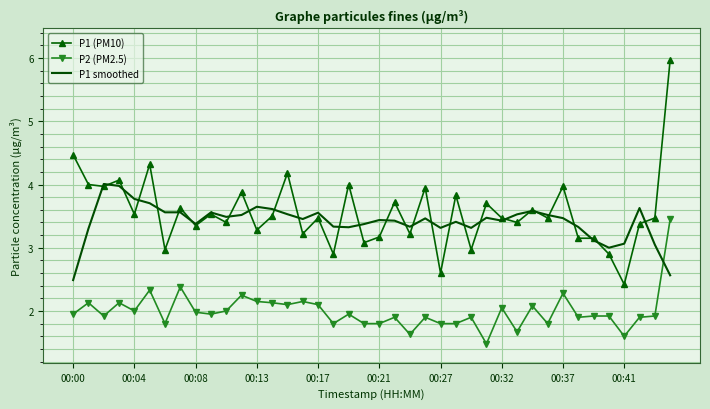

Which series ends up on top after the final intersection of P1 smoothed and P2 (PM2.5)?

P2 (PM2.5)